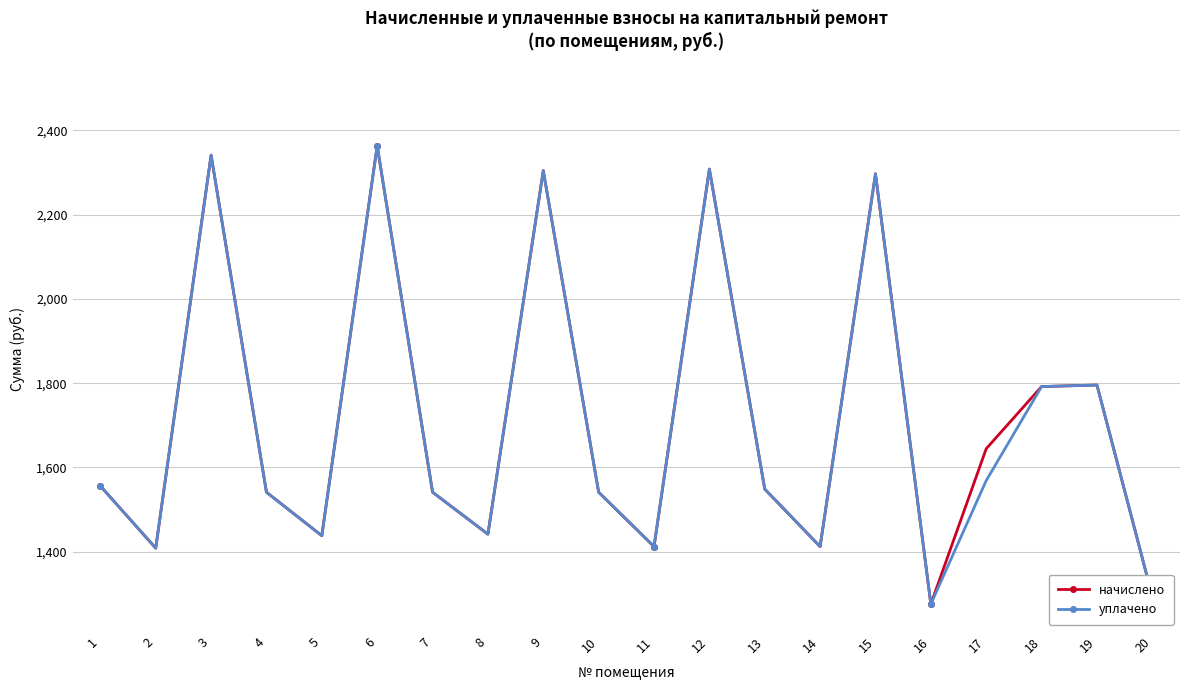

Is the value of уплачено at 4 greater than the value of начислено at 2?

Yes